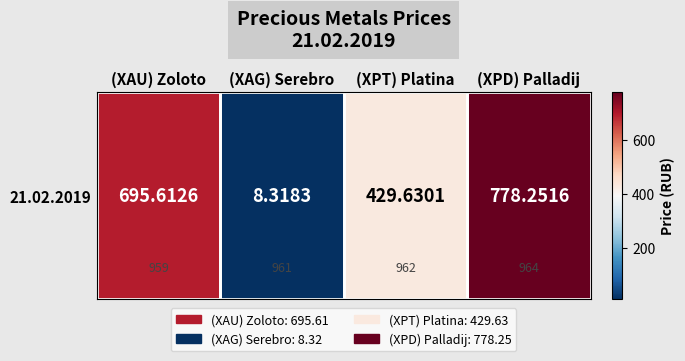

What is the difference between the second highest and second lowest values?

266.0